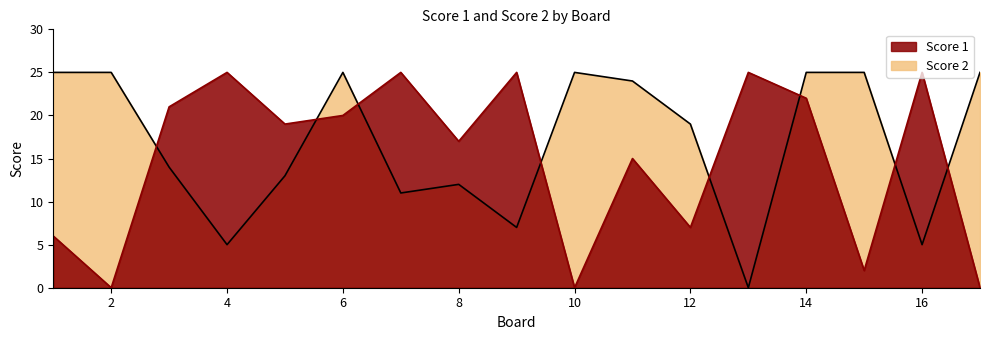

At which category is the sum across all series the highest?

14